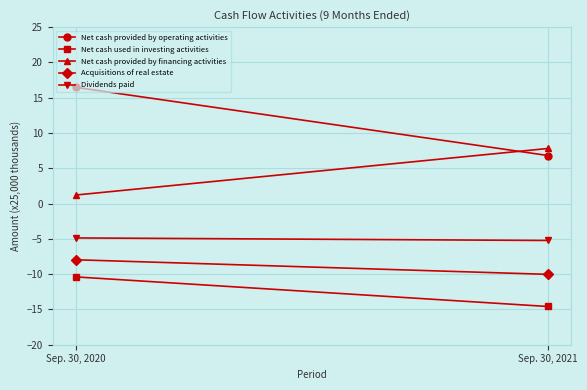

What is the difference between the Dividends paid values at Sep. 30, 2021 and Sep. 30, 2020?

0.4